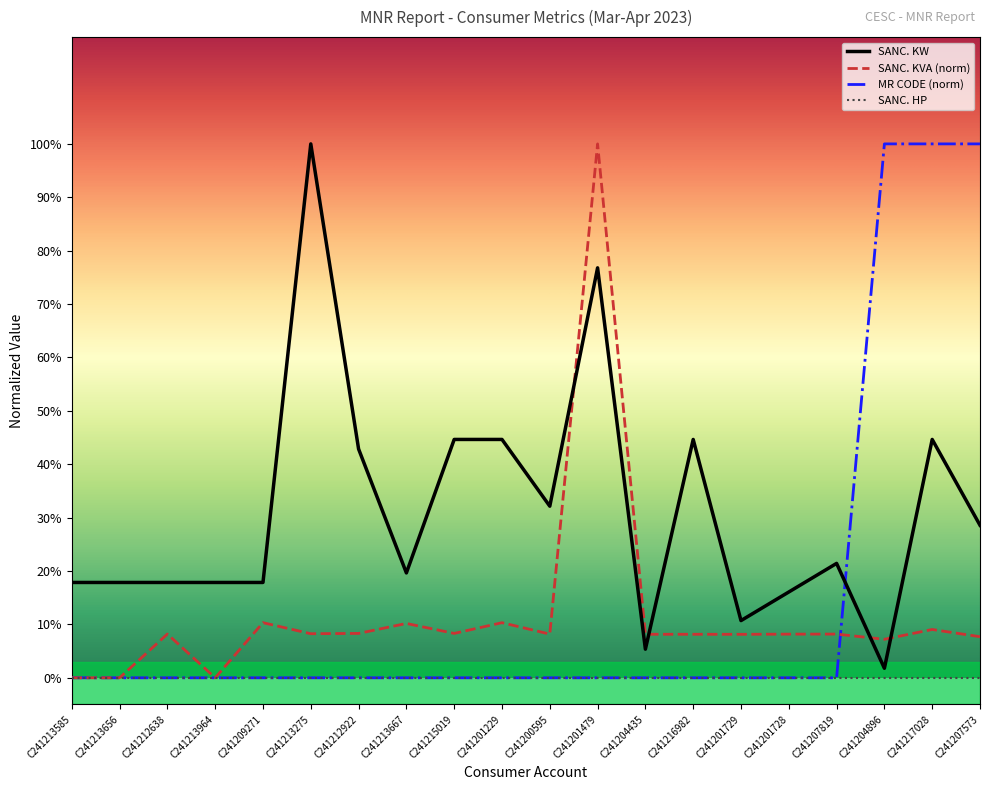

What are all the series names shown in the legend?

SANC. KW, SANC. KVA (norm), MR CODE (norm), SANC. HP